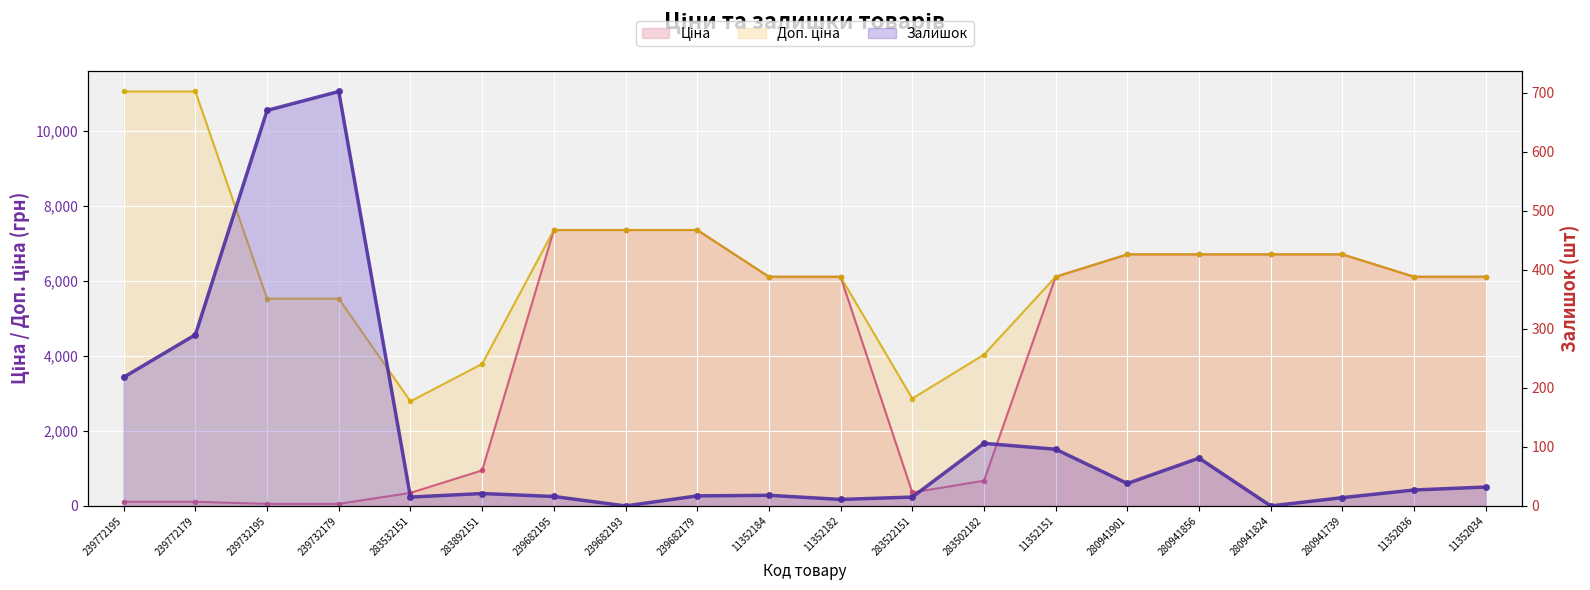

What is the label of the 15th point from the right?

283892151